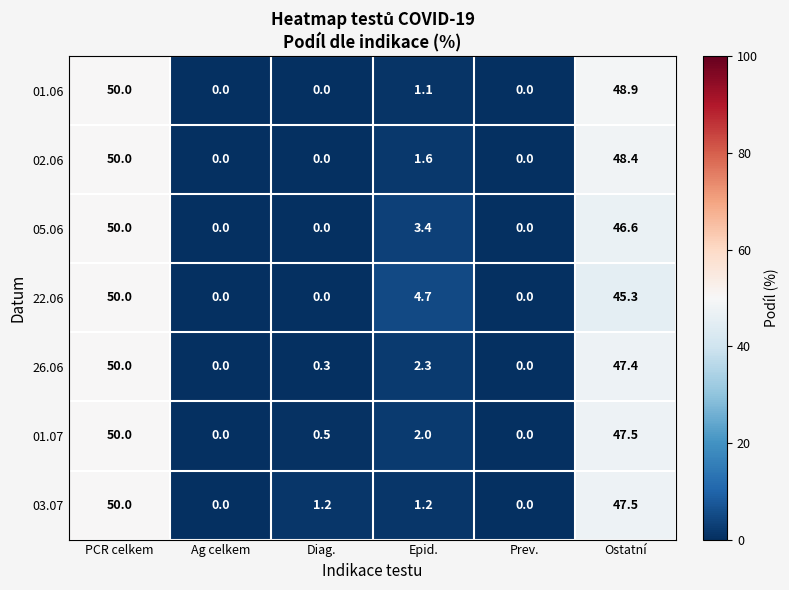

Which label corresponds to the largest value in the chart?

PCR celkem